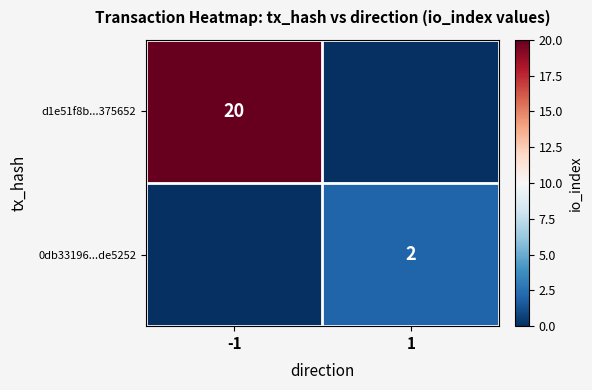

Is it true that d1e51f8b...375652 equals 20 at -1?

True